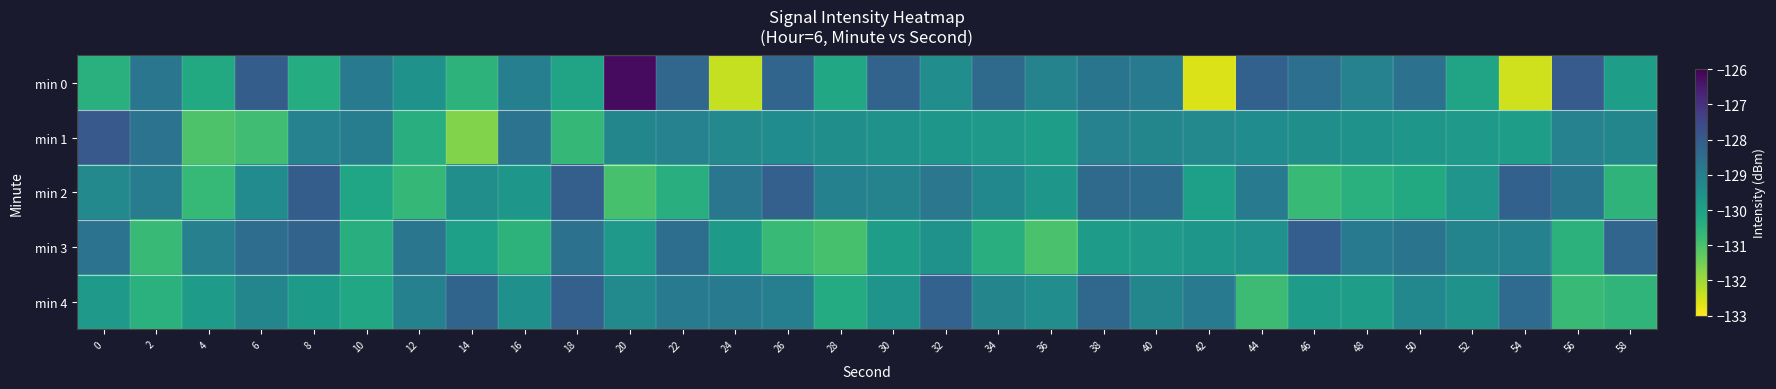

Count the number of data series in this chart.

5